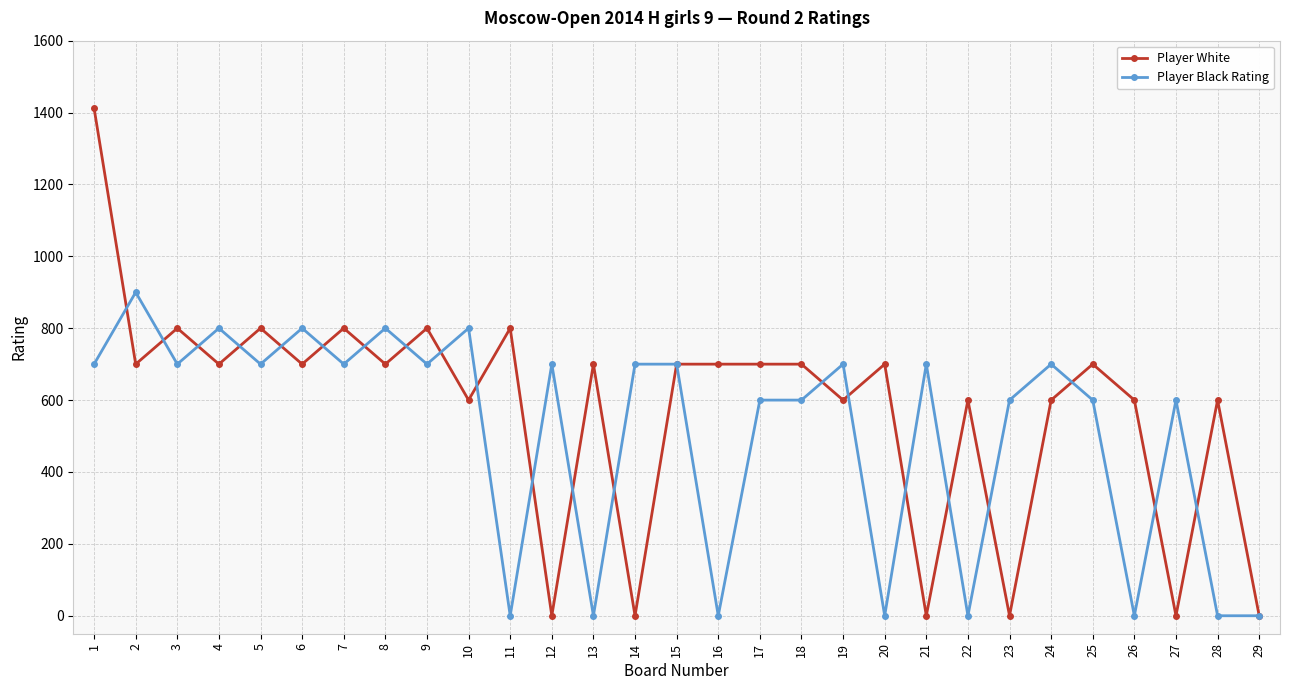

Which series has the largest range (max minus min)?

Player White